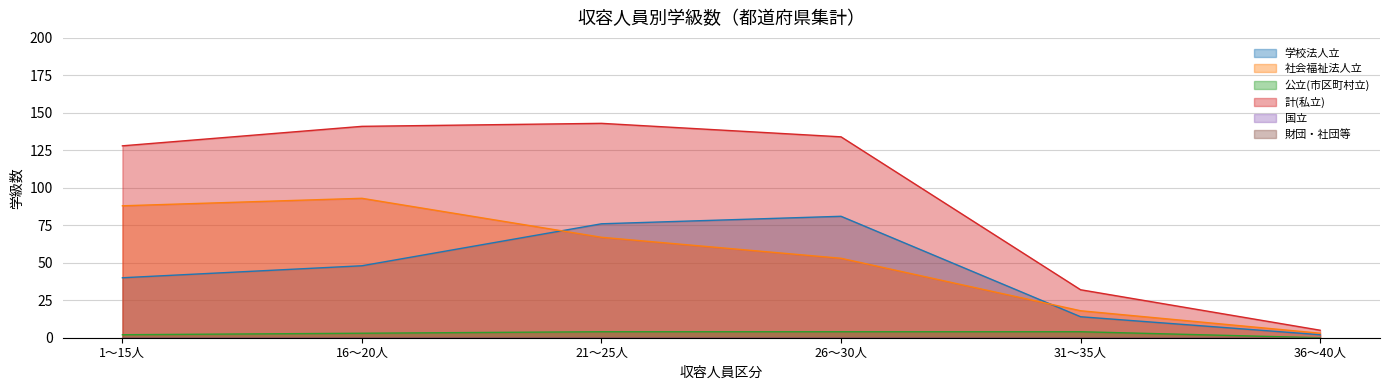

Which series has the largest total across all categories?

計(私立)